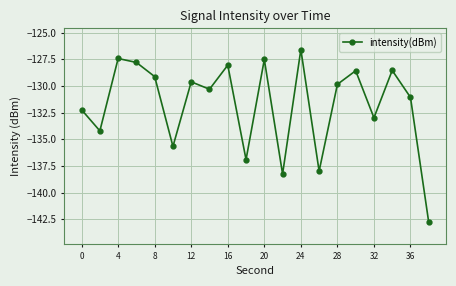

What is the difference between the maximum and minimum values?

16.2